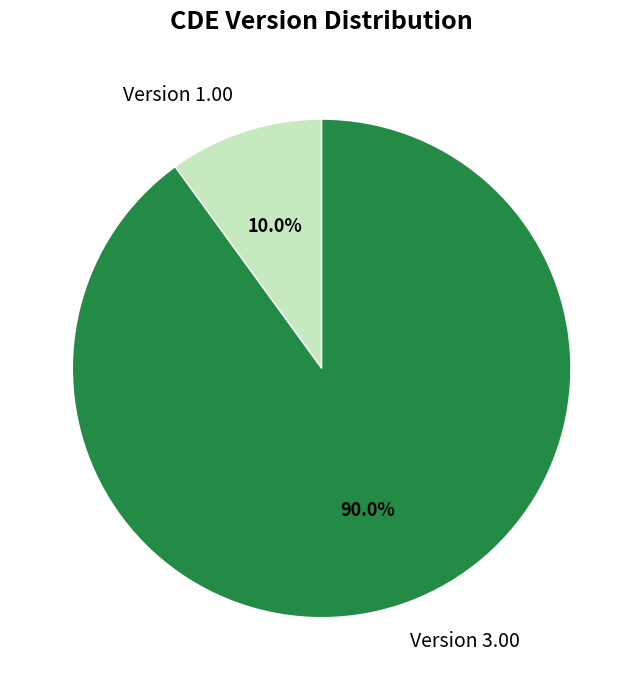

Approximately how many times larger is the value at Version 3.00 compared to Version 1.00?

9.0